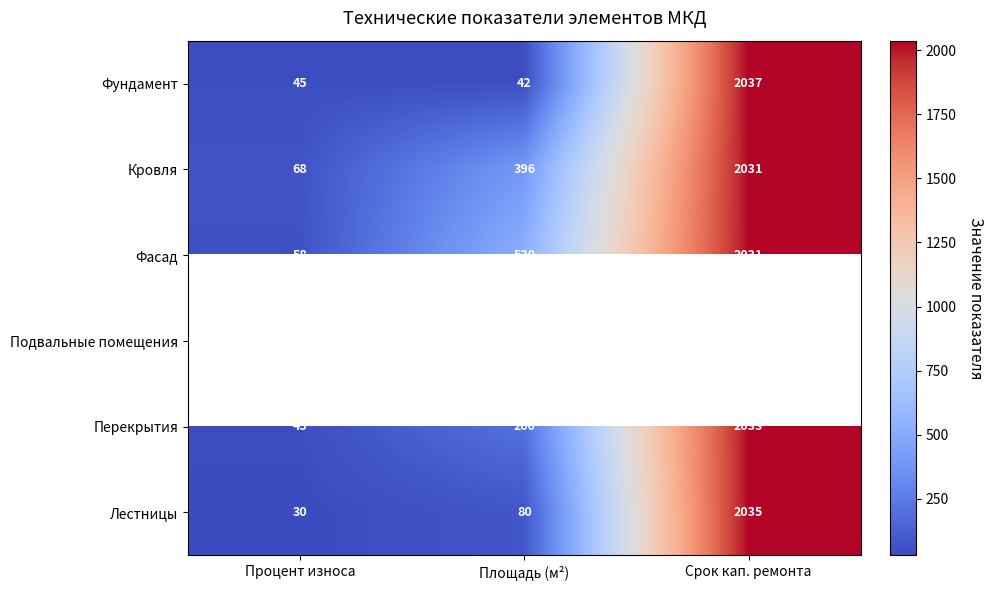

What is the sum of all Фасад values?

2619